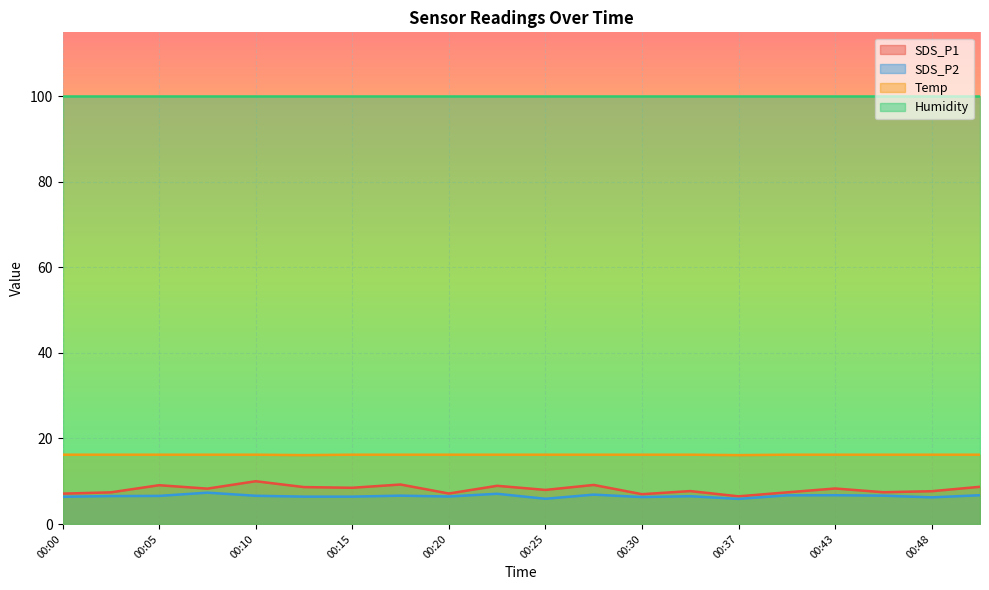

True or false: SDS_P1 and SDS_P2 cross at least once.

False